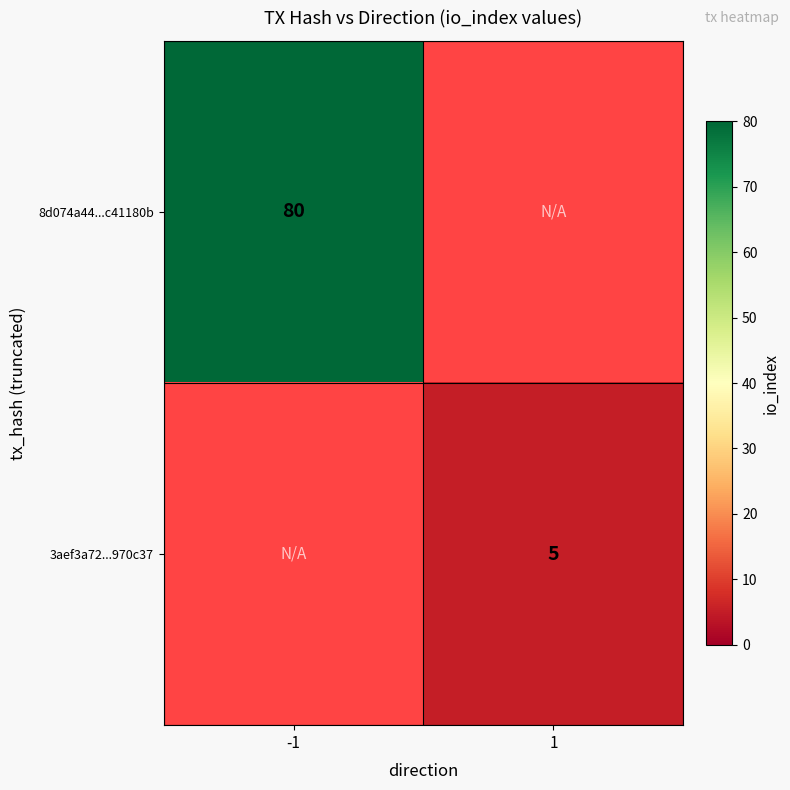

The value of 8d074a44...c41180b at -1 is 80. True or false?

True